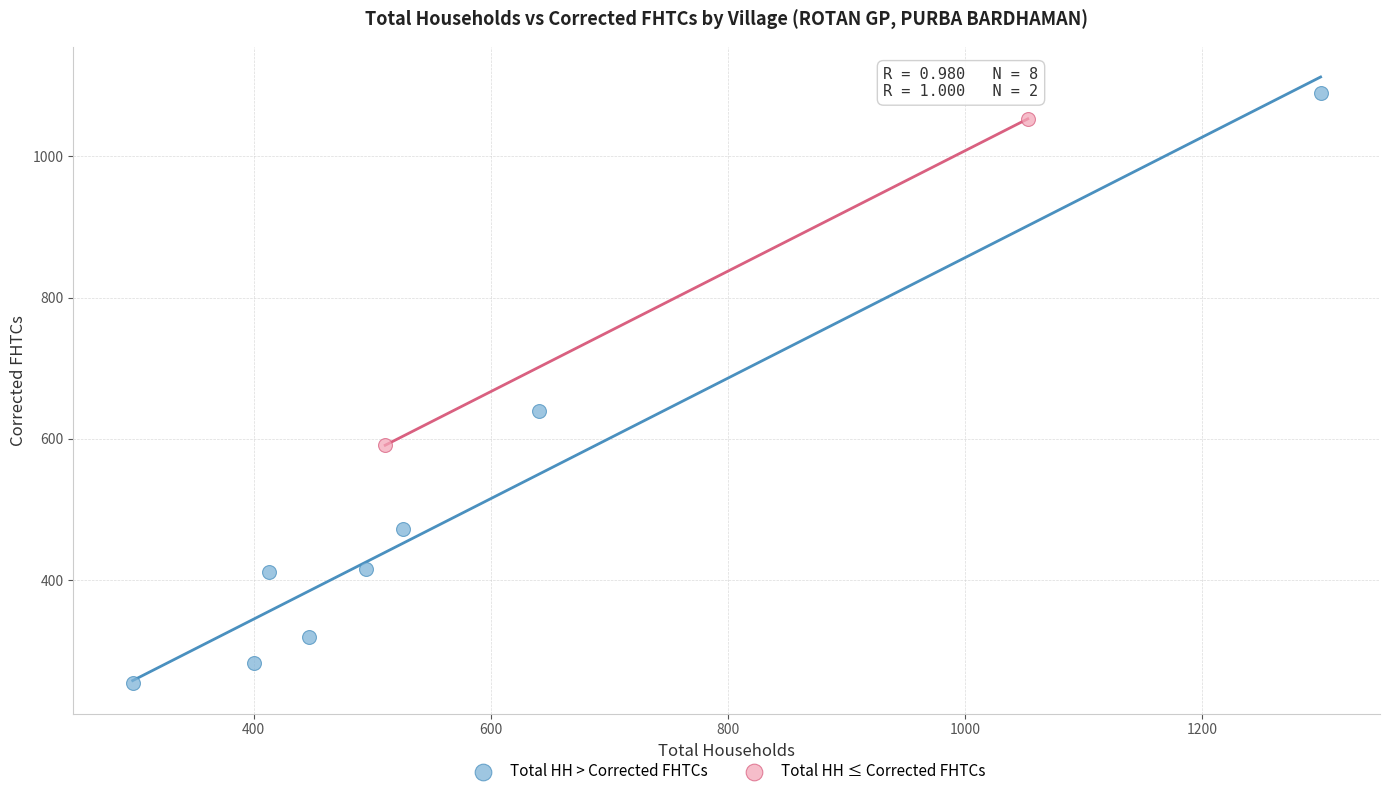

Which series has the widest spread of Y values?

Total HH > Corrected FHTCs